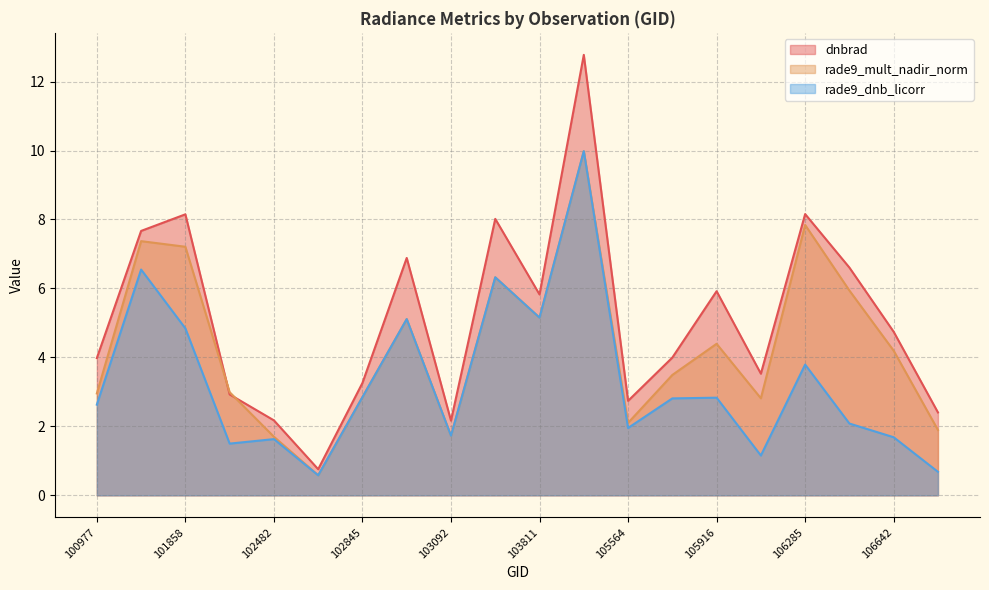

What is the difference between the highest and lowest values at 100977?

1.4